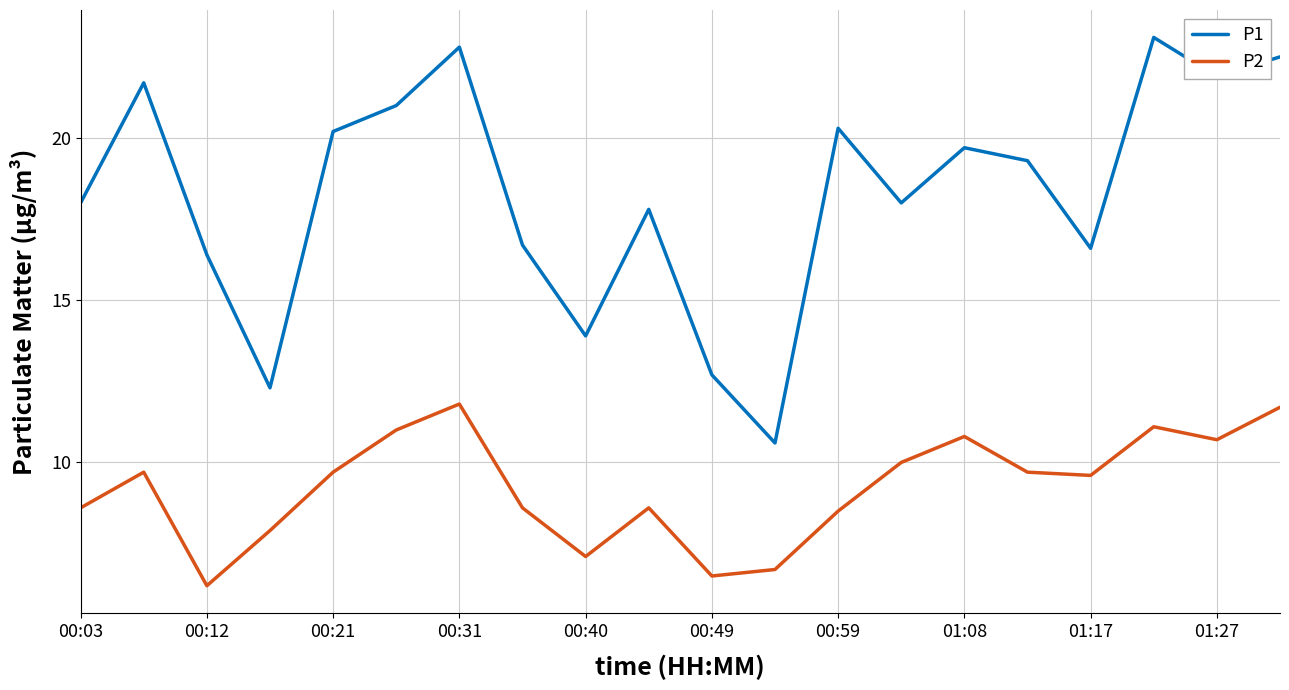

Reading left to right, transcribe all the data shown in this chart.

P1: 18.0	21.7	16.4	12.3	20.2	21.0	22.8	16.7	13.9	17.8	12.7	10.6	20.3	18.0	19.7	19.3	16.6	23.1	21.9	22.5
P2: 8.6	9.7	6.2	7.9	9.7	11.0	11.8	8.6	7.1	8.6	6.5	6.7	8.5	10.0	10.8	9.7	9.6	11.1	10.7	11.7